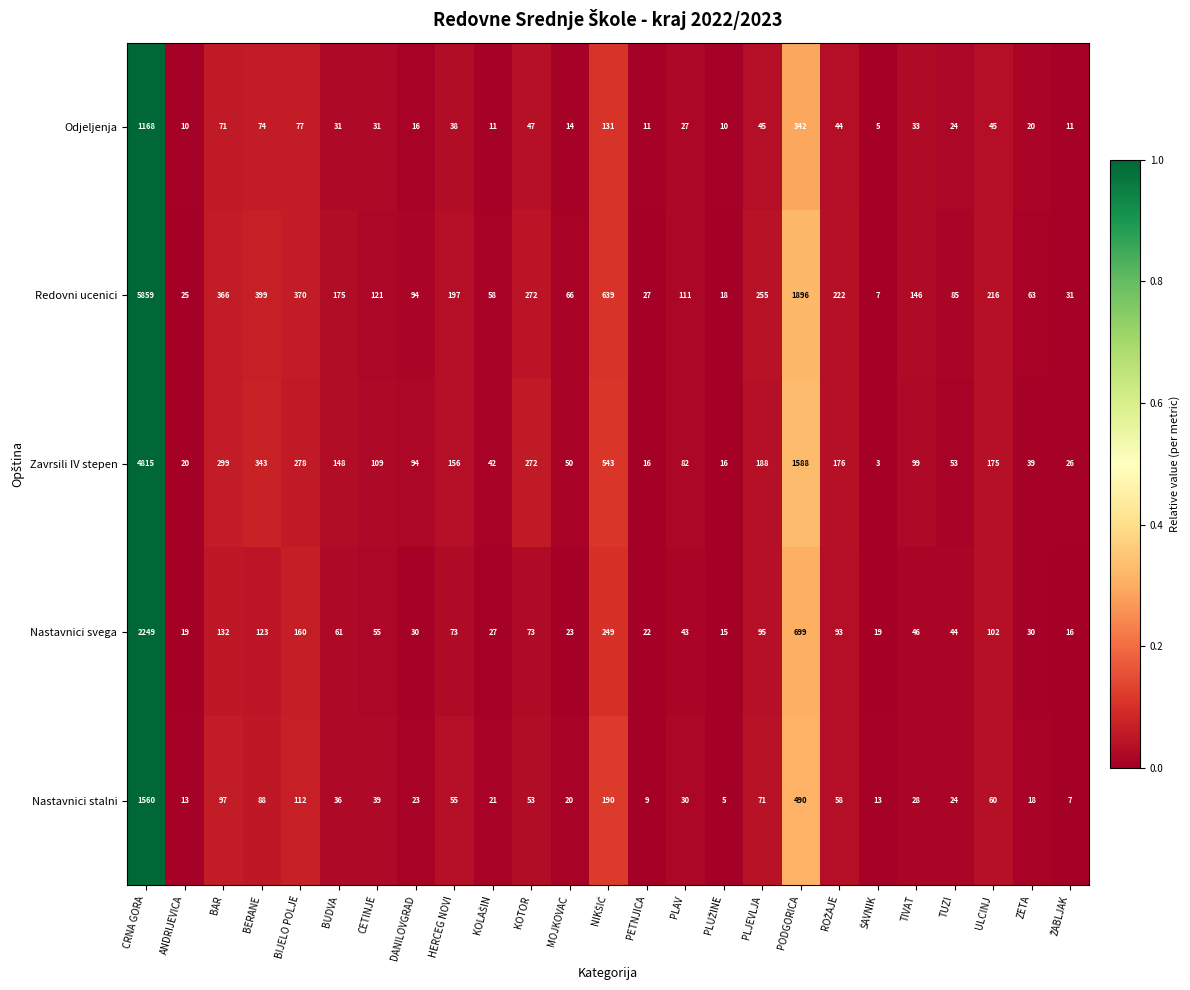

The value of Odjeljenja at BUDVA is 31. True or false?

True